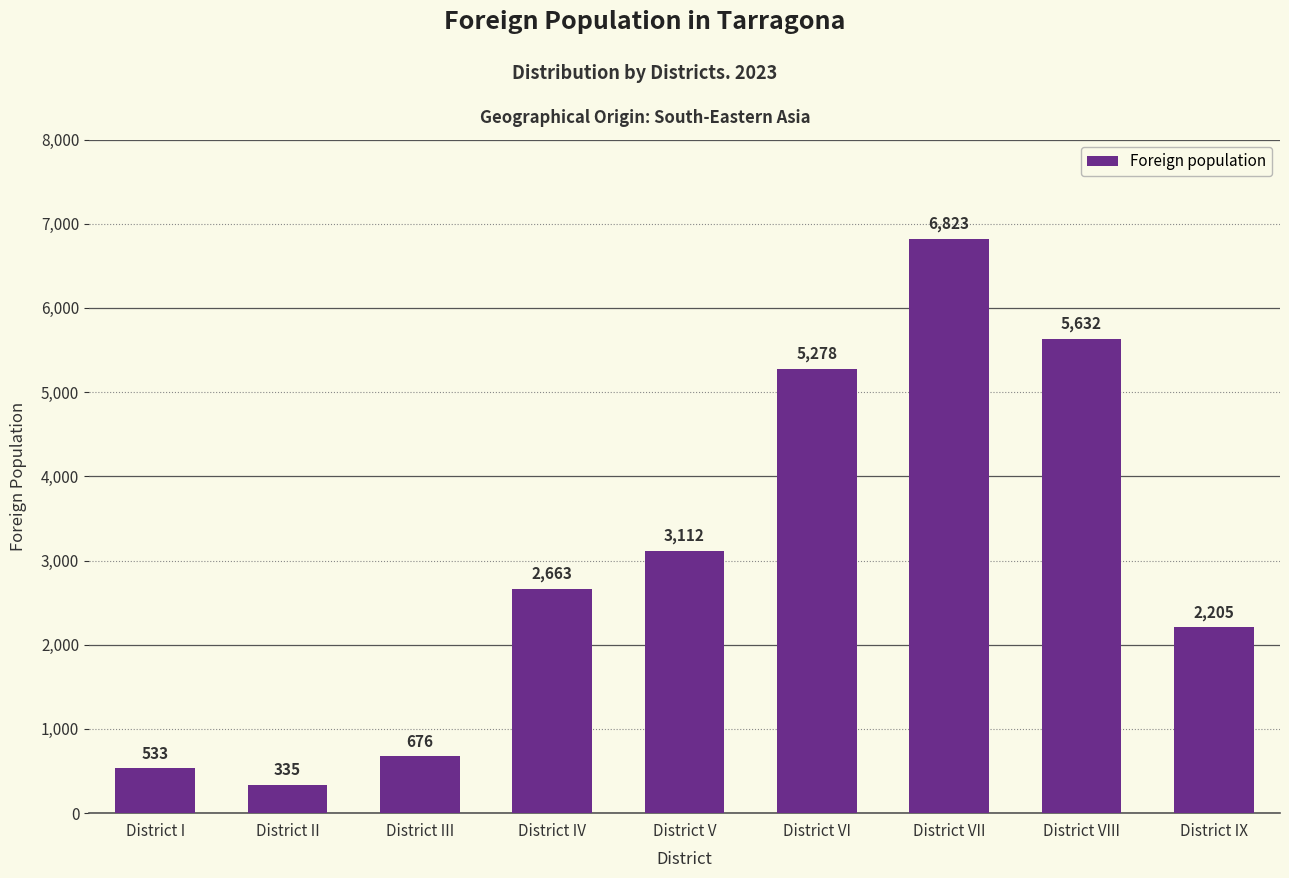

What is the sum of all values?

27257